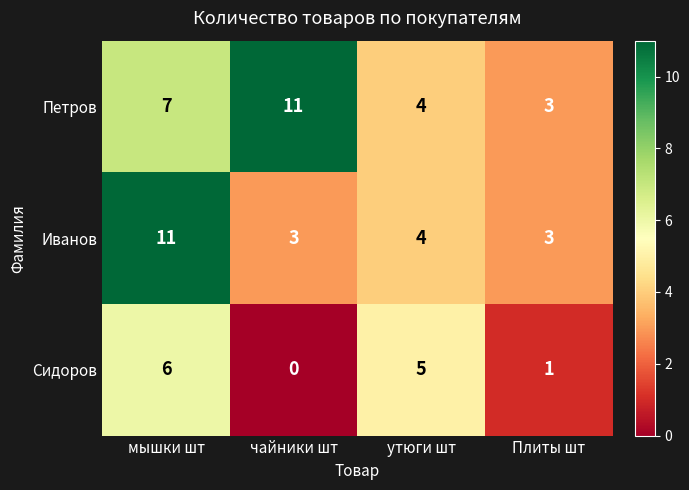

Reading right to left, what are all the values shown in this chart?

Петров: Плиты шт=3	утюги шт=4	чайники шт=11	мышки шт=7
Иванов: Плиты шт=3	утюги шт=4	чайники шт=3	мышки шт=11
Сидоров: Плиты шт=1	утюги шт=5	чайники шт=0	мышки шт=6